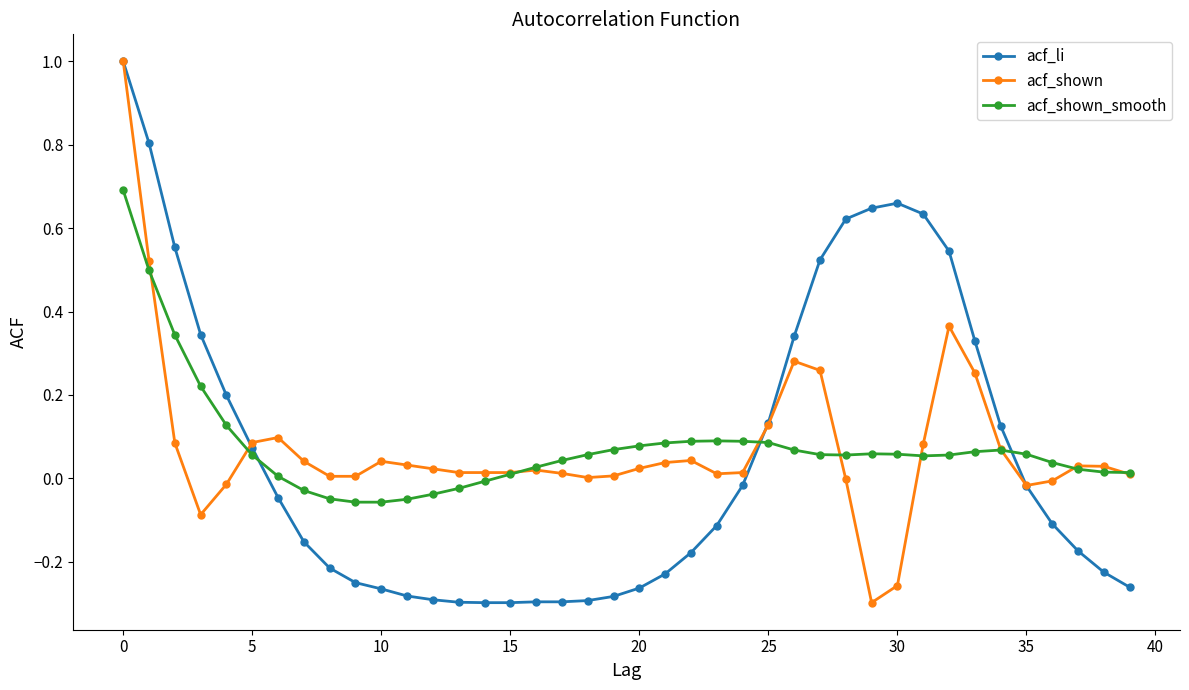

True or false: acf_shown has more than 0 interior local peaks.

True